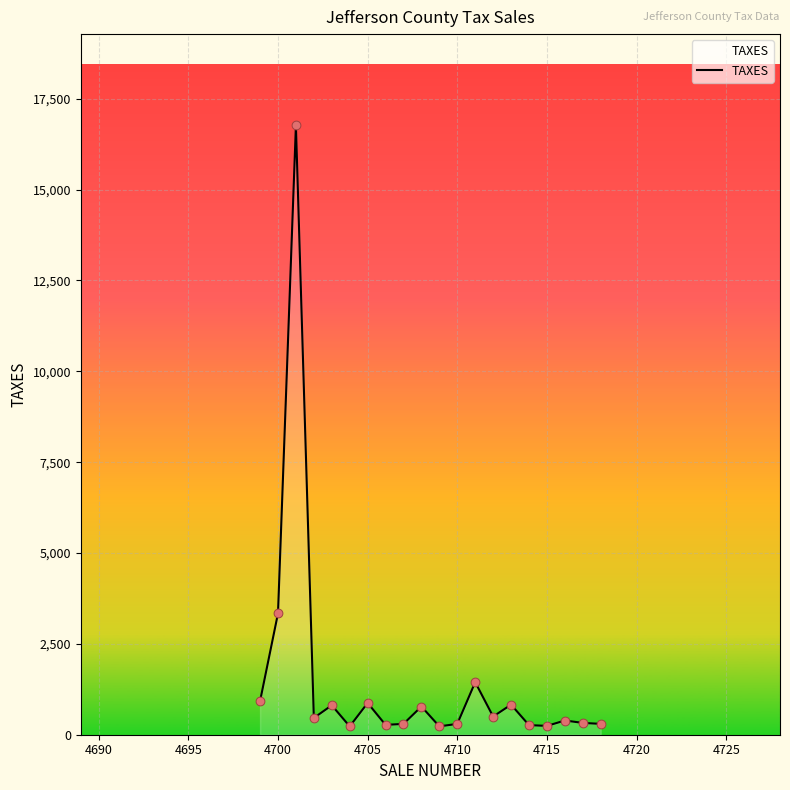

What is the difference between the maximum and minimum values?

16533.5